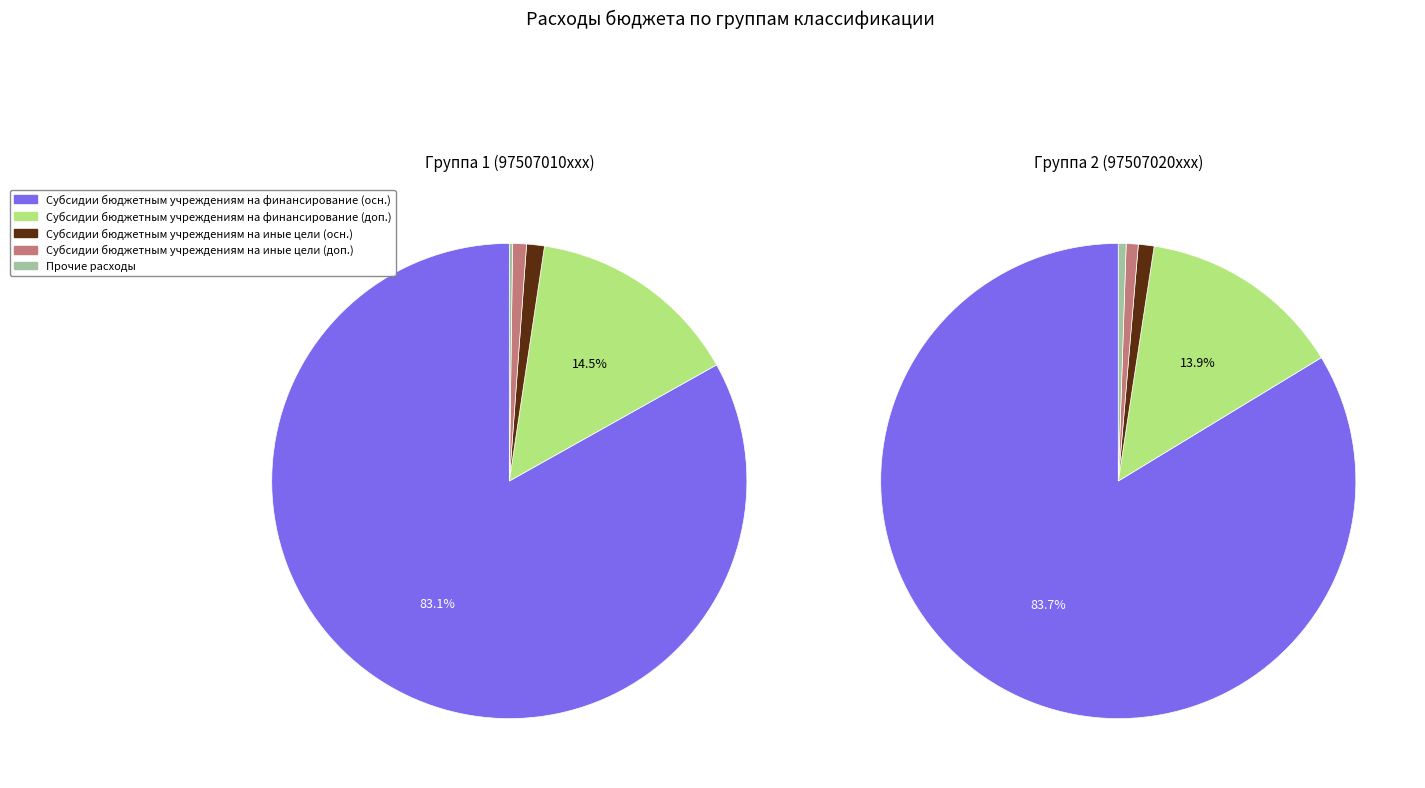

True or false: 0 accounts for 46% of the total.

False